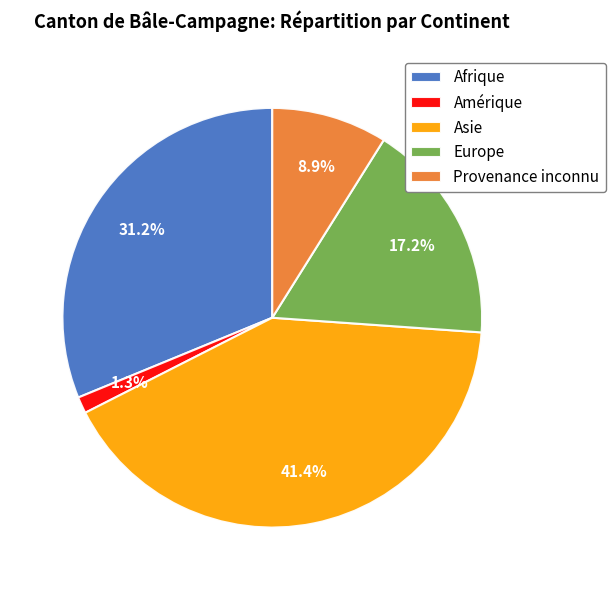

To the nearest percent, what is the combined percentage of Europe and Afrique?

48%